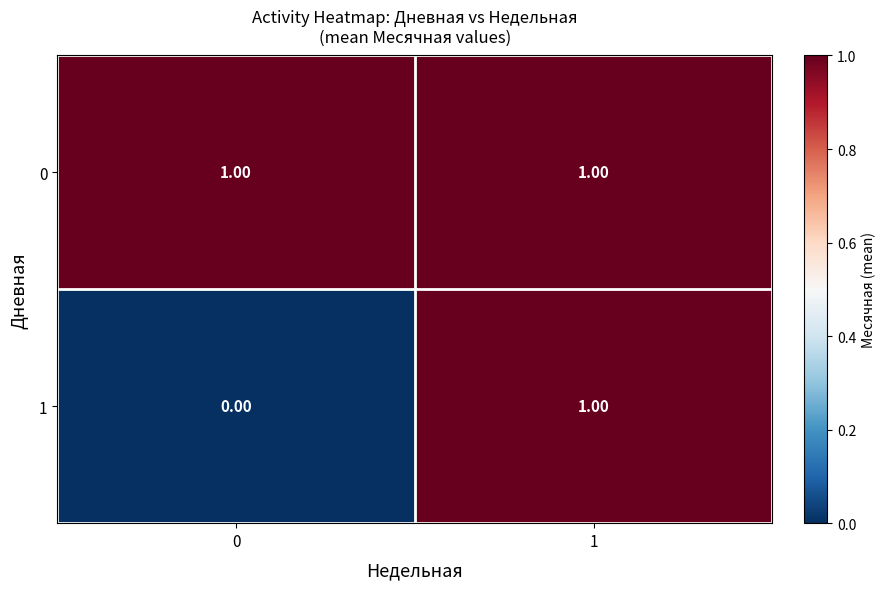

List the labels in order of 1 value, smallest first.

0, 1